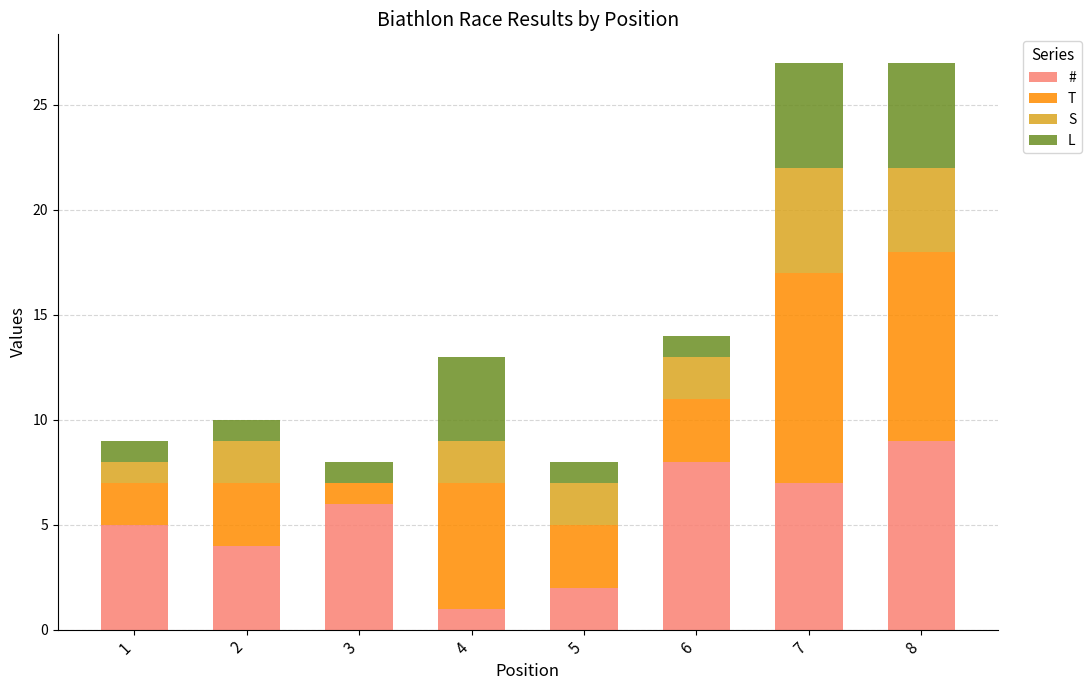

Is it true that # equals 6 at 3?

True